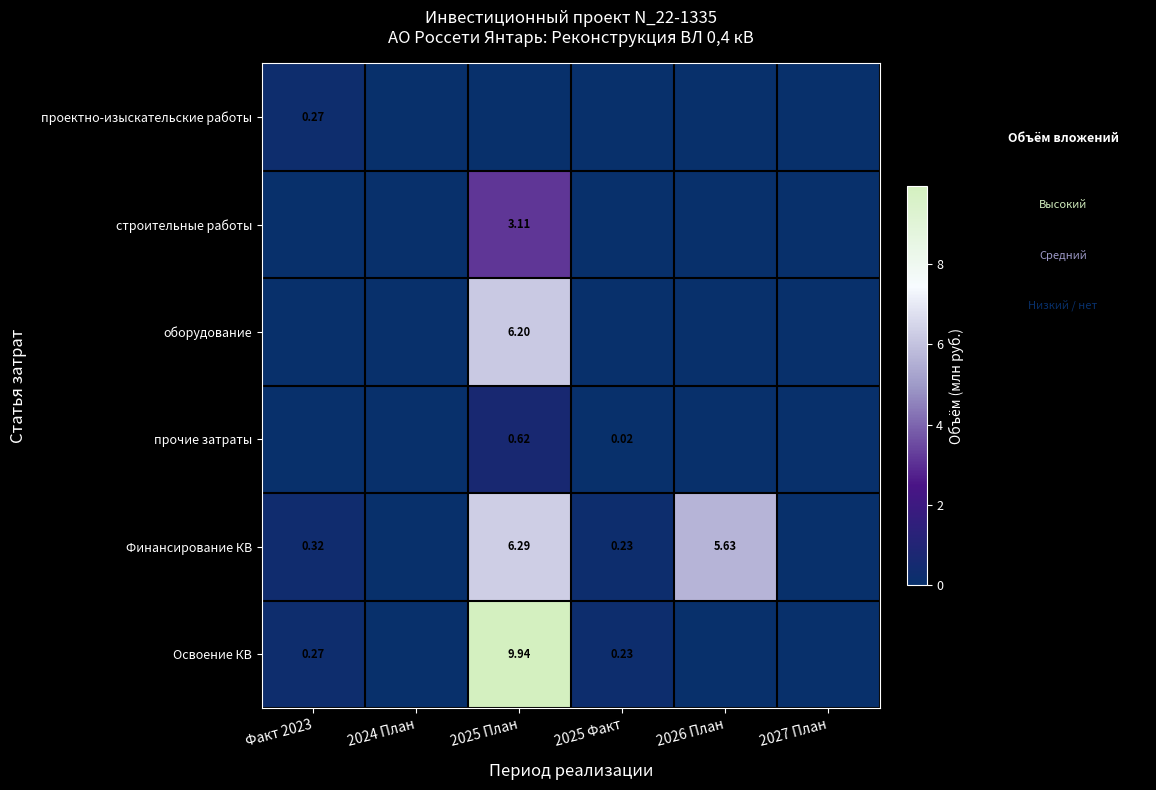

What is the difference between the maximum and minimum values in the Освоение КВ series?

9.9